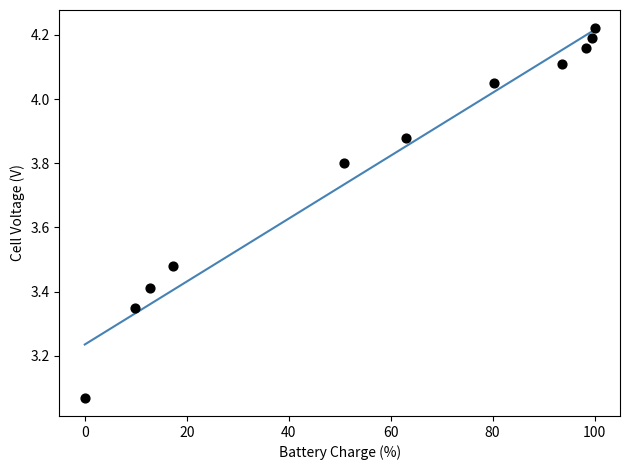

What is the average Y value?

3.8